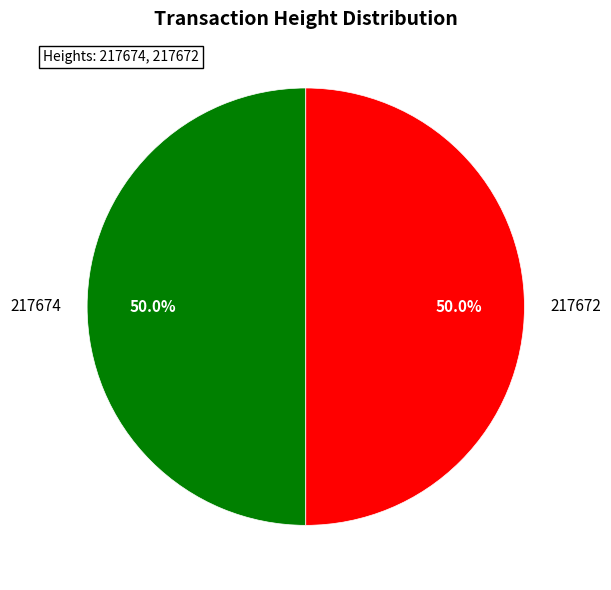

Combined, do 217674 and 217672 account for over 50%?

Yes